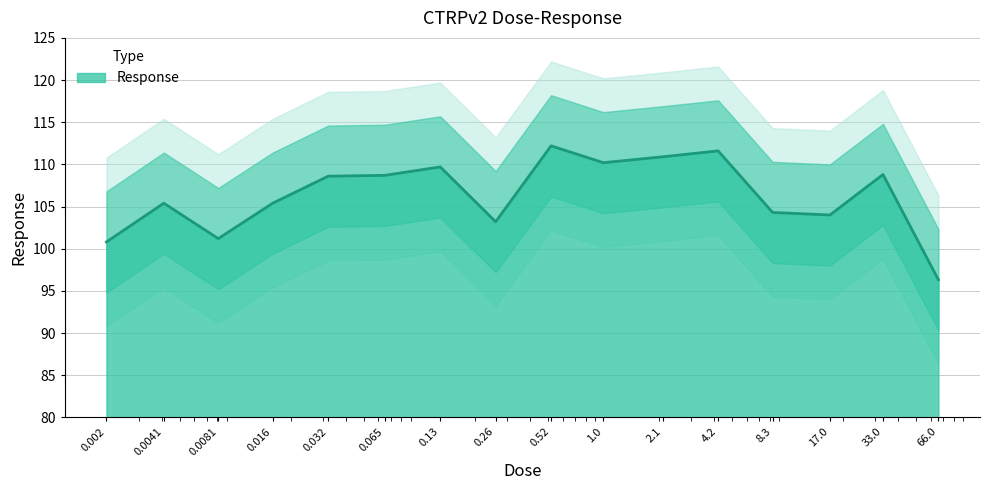

True or false: the data shows 96.3 at 66.0.

True